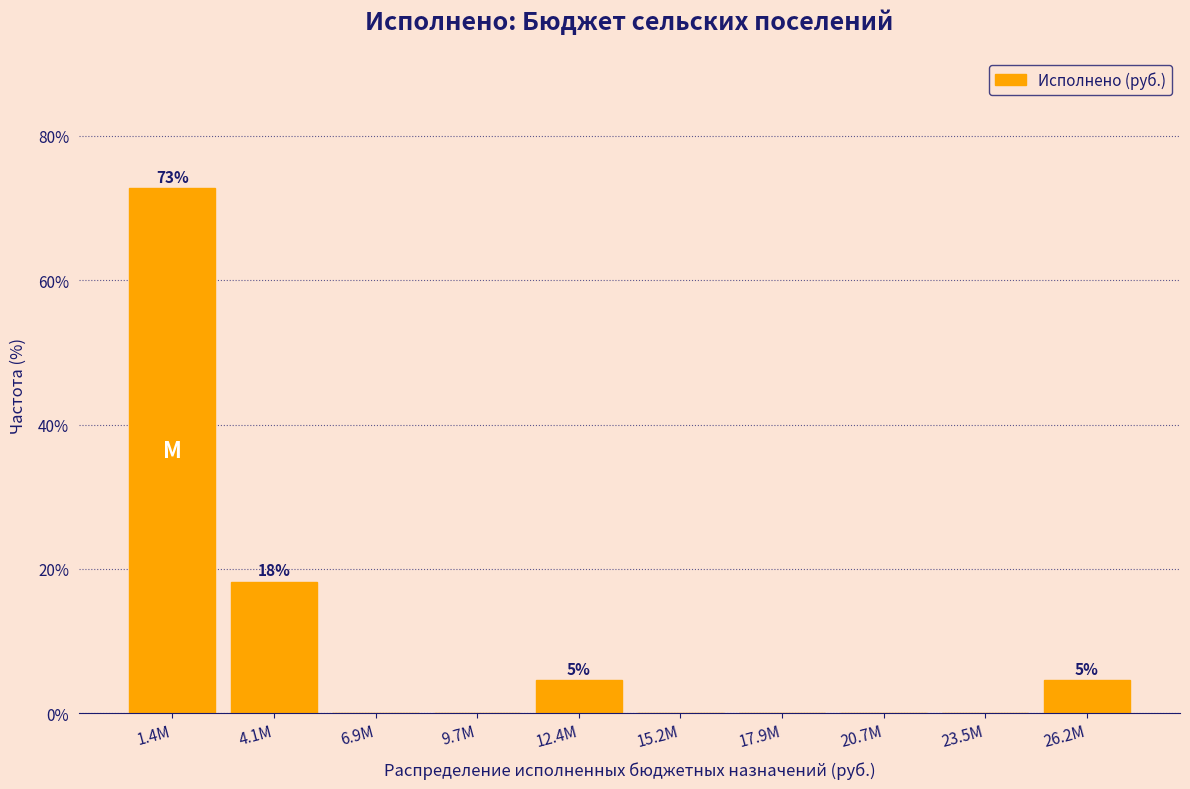

Reading left to right, what are all the values shown in this chart?

1.4M=72.7	4.1M=18.2	6.9M=0.0	9.7M=0.0	12.4M=4.5	15.2M=0.0	17.9M=0.0	20.7M=0.0	23.5M=0.0	26.2M=4.5